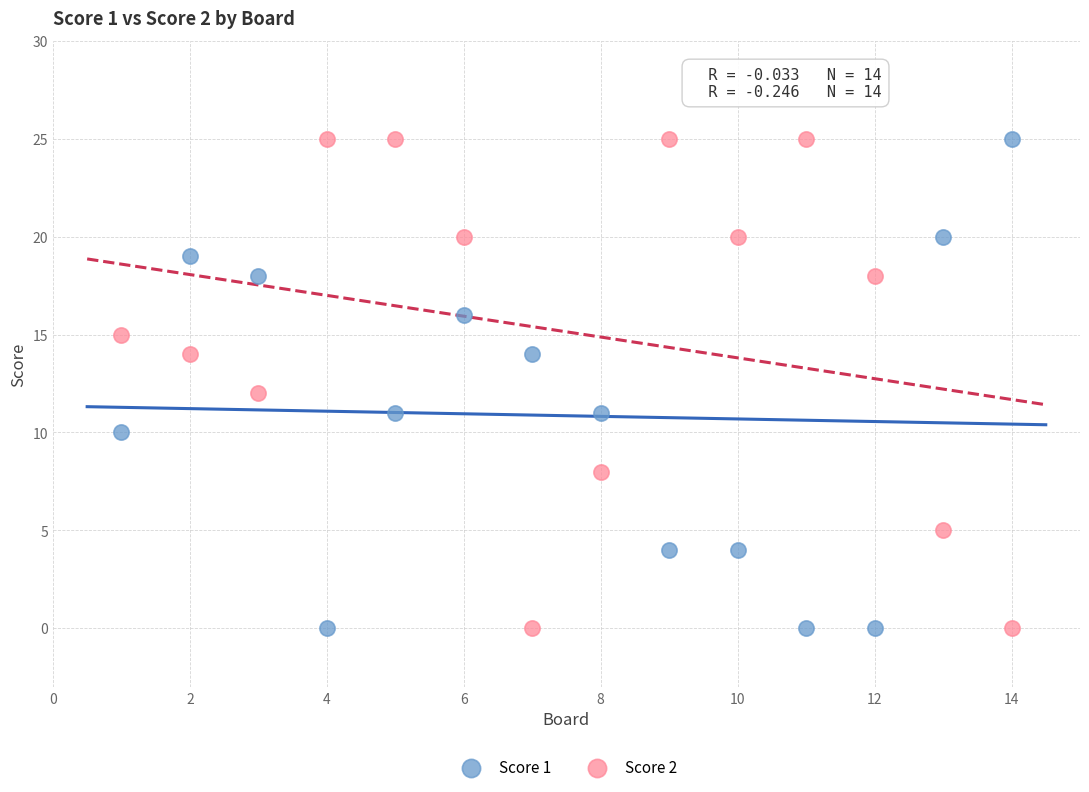

Across all data points, what is the range of Y values (max minus min)?

25